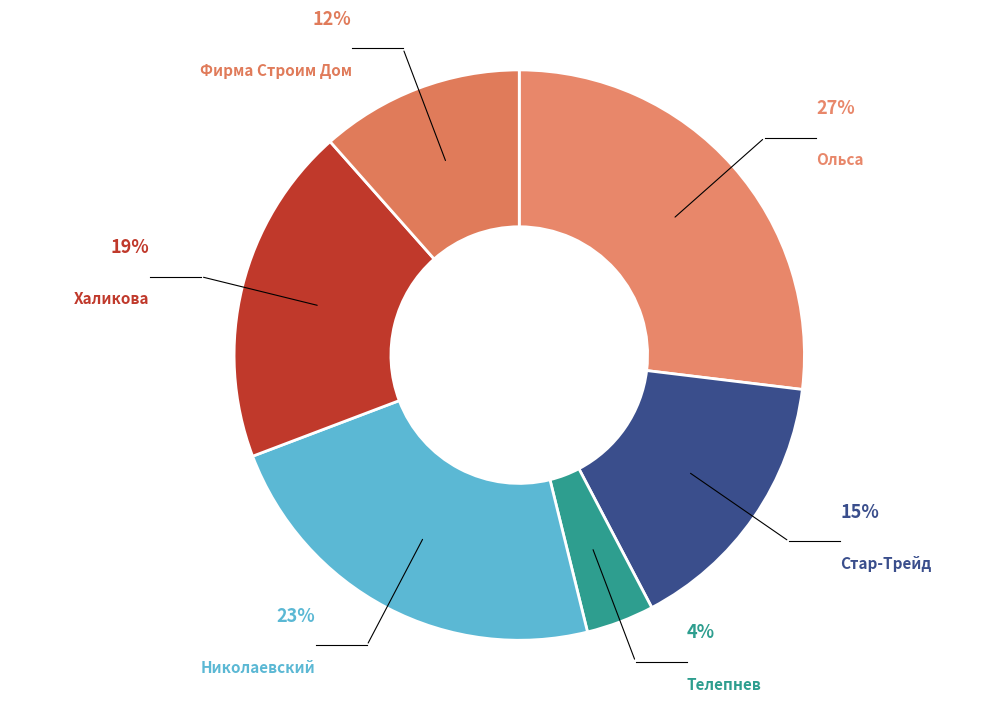

Which slice is the smallest?

Телепнев